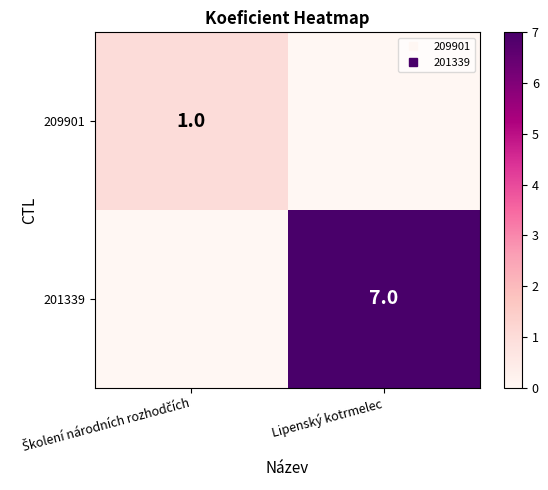

The 201339 series shows 7 at Lipenský kotrmelec. True or false?

True